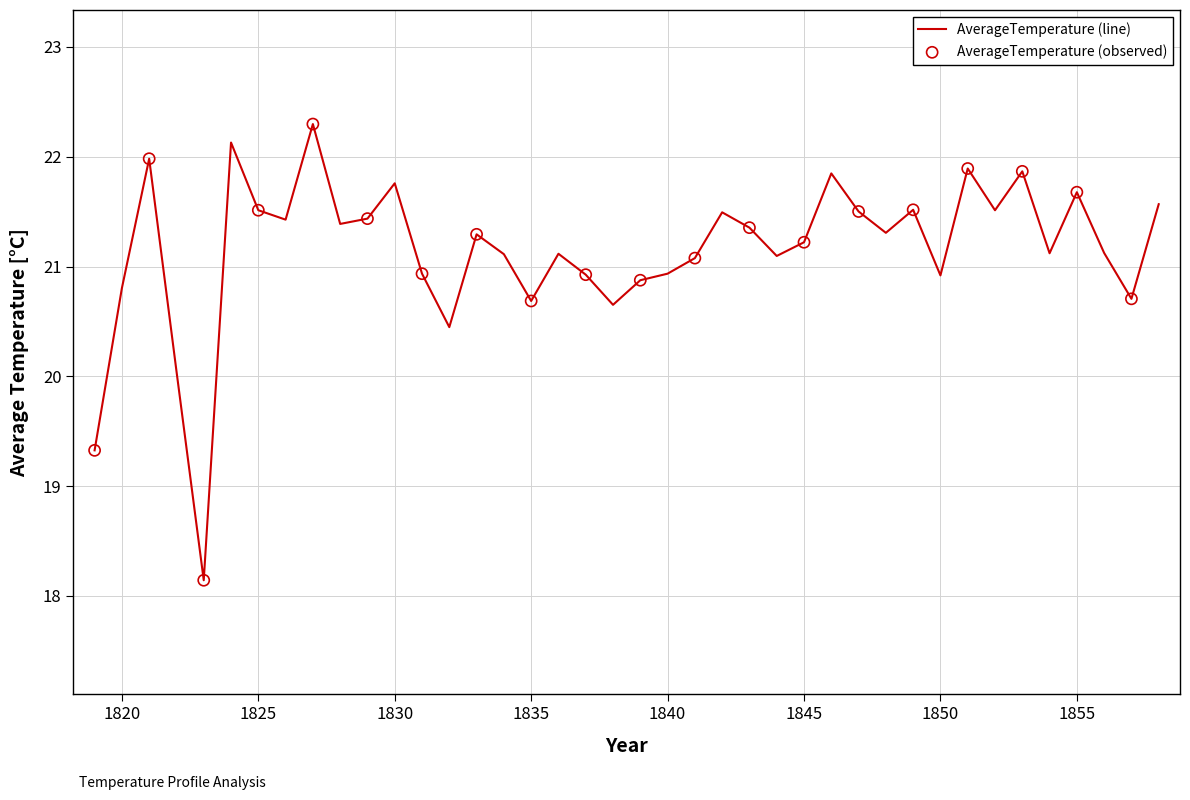

What is the difference between the maximum and minimum values?

4.2